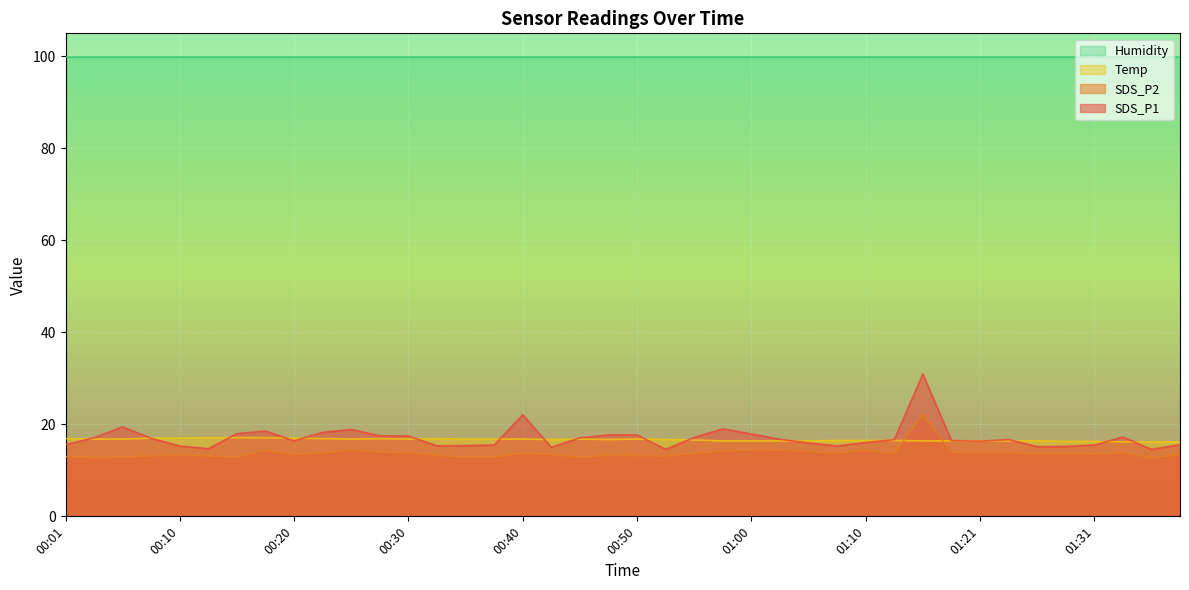

True or false: SDS_P2 and Humidity cross at least once.

False